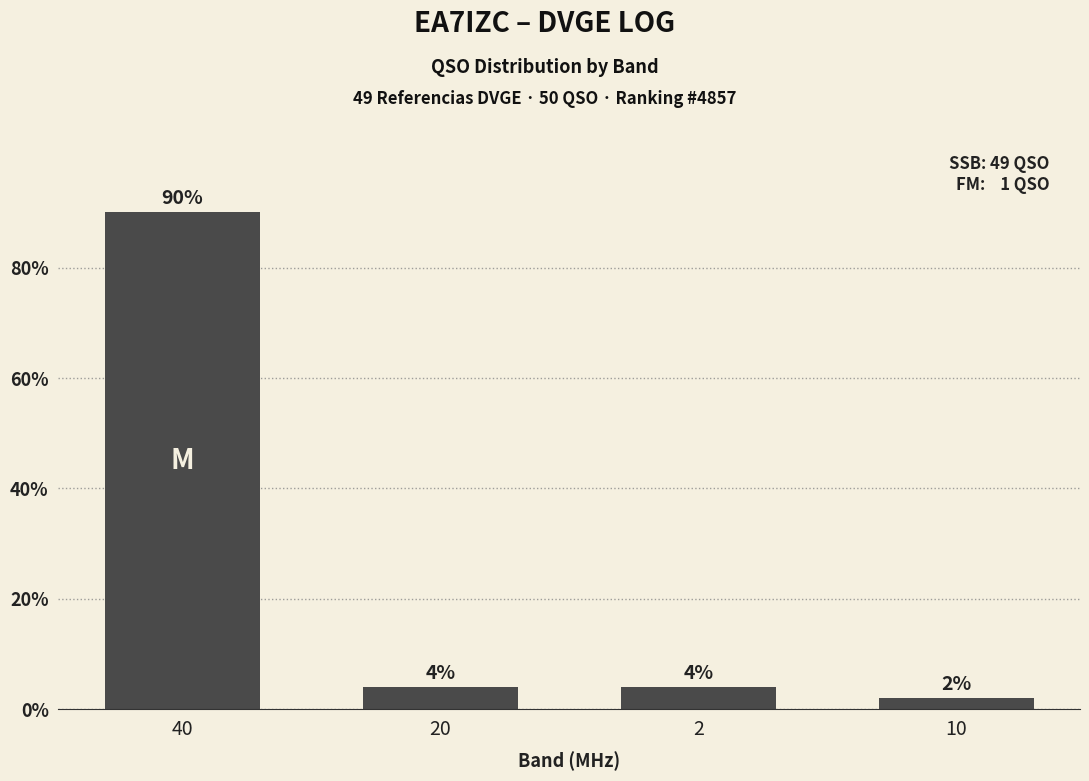

Approximately how many times larger is the value at 10 compared to 2?

0.5